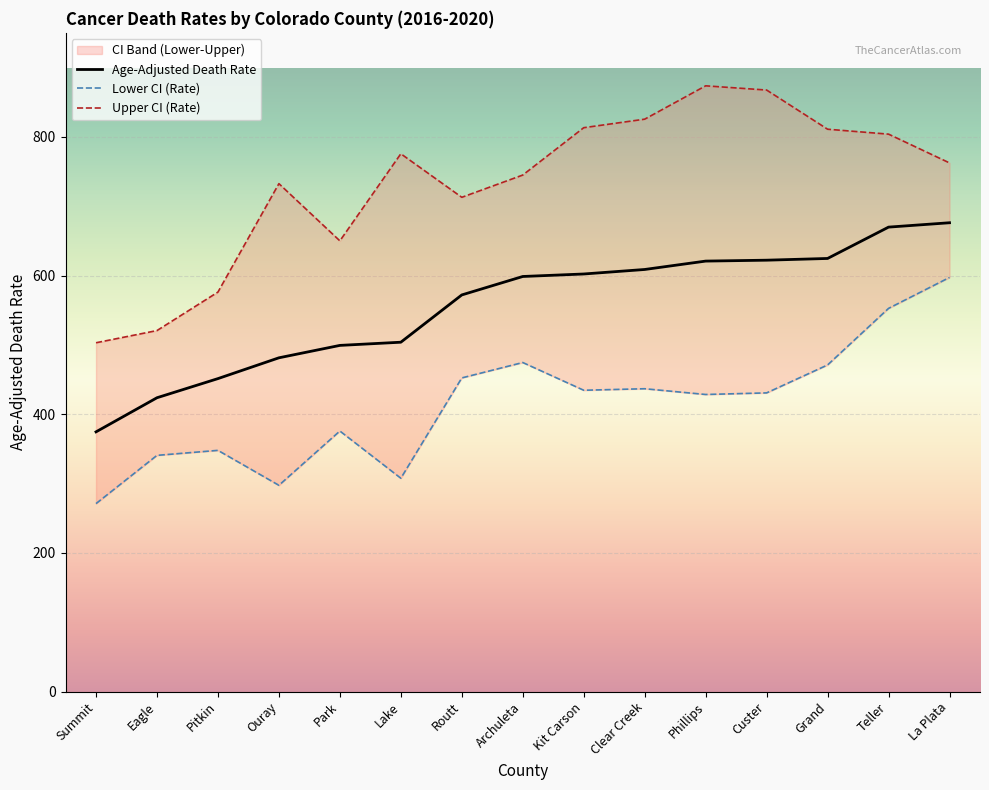

Reading left to right, list all the values displayed in this chart.

Age-Adjusted Death Rate: 374.5	423.7	451.3	481.3	499.2	503.8	572.0	598.6	602.2	608.7	620.8	622.1	624.6	669.8	676.1
Lower CI (Rate): 271.0	340.6	347.8	297.4	375.7	307.6	452.3	474.5	434.5	436.7	428.4	430.7	471.0	552.6	597.2
Upper CI (Rate): 503.0	520.6	576.1	732.5	650.0	775.6	712.8	744.9	813.2	825.5	873.6	867.5	811.0	803.9	762.4